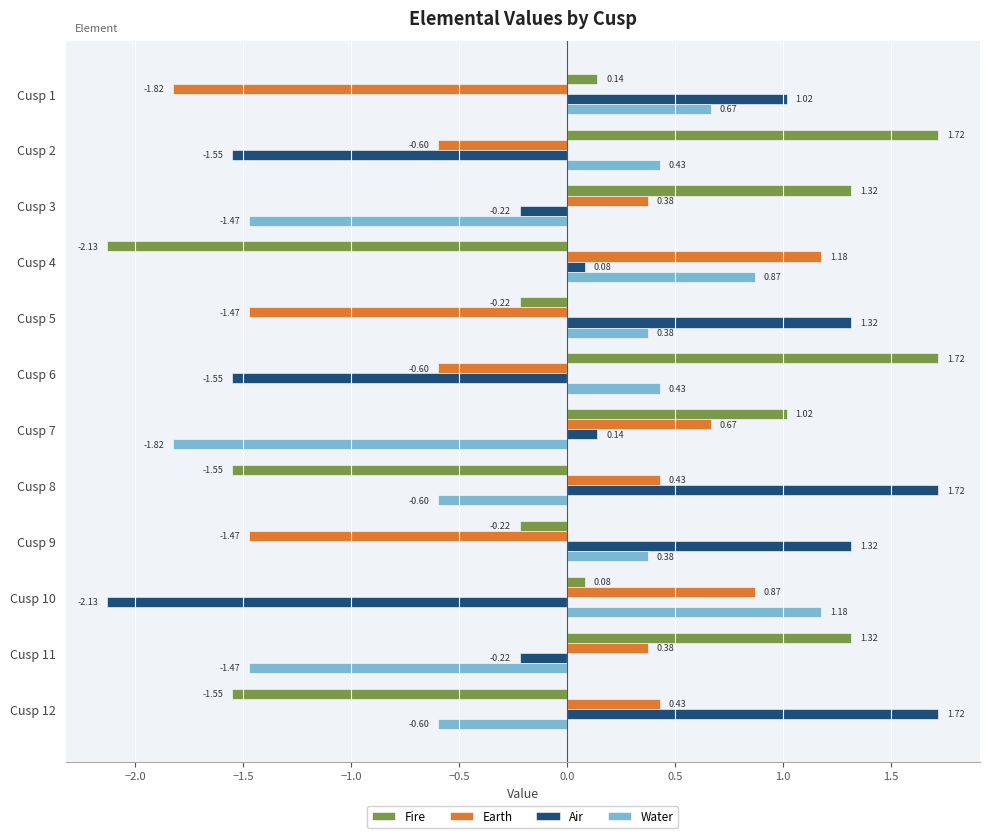

At how many categories does at least one series exceed 0?

12